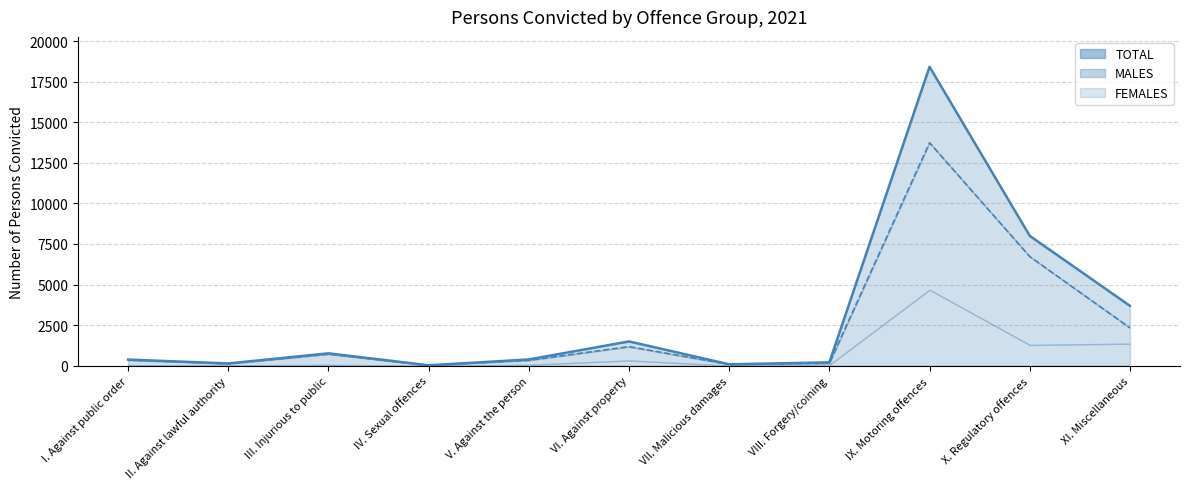

How many interior local peaks does the MALES line series have?

3